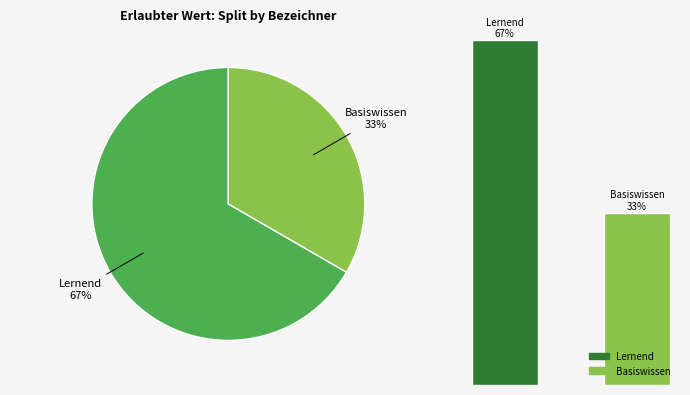

What percentage is the 0 slice, to the nearest percent?

67%